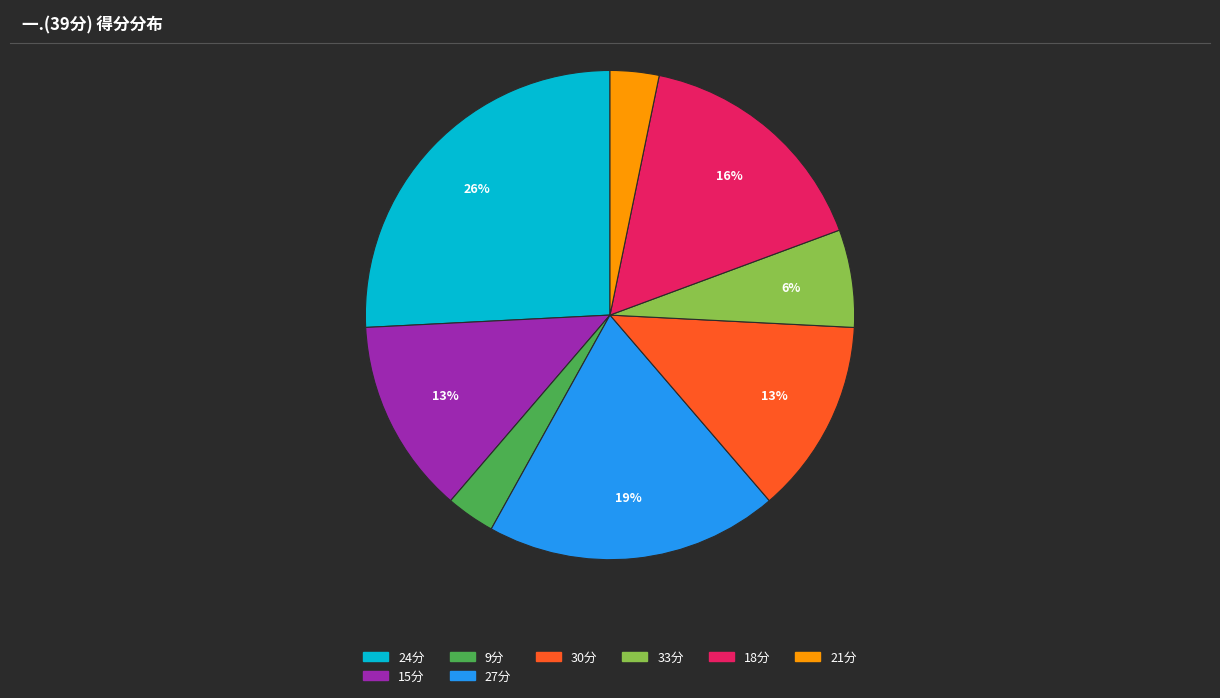

Is there any slice that represents more than half of the pie?

No